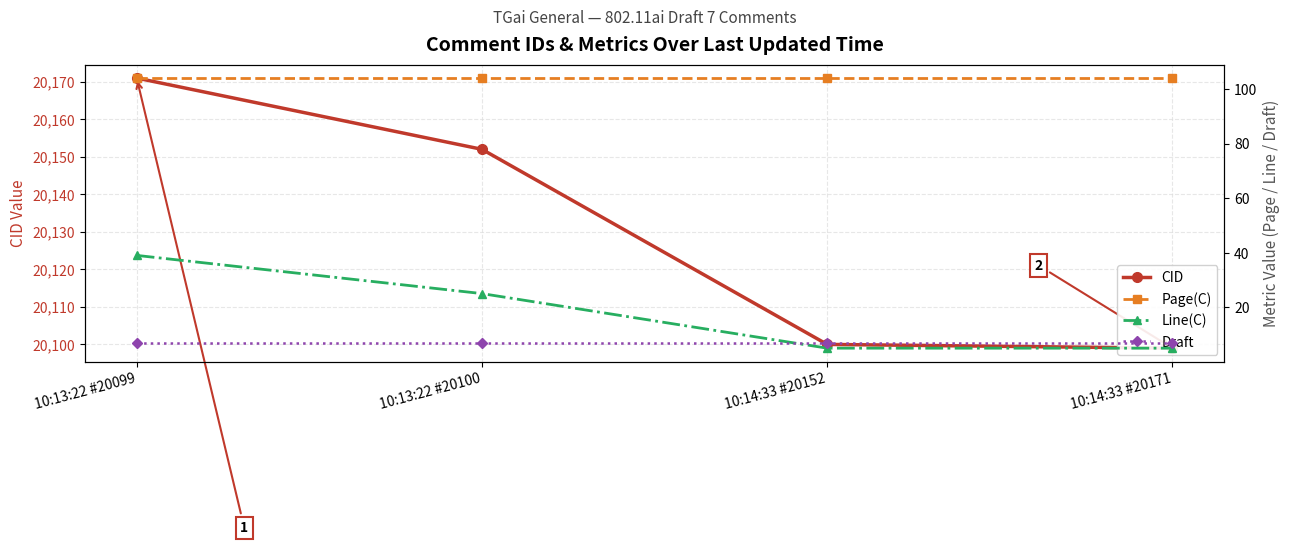

The value of Draft at 10:13:22 #20100 is 7. True or false?

True